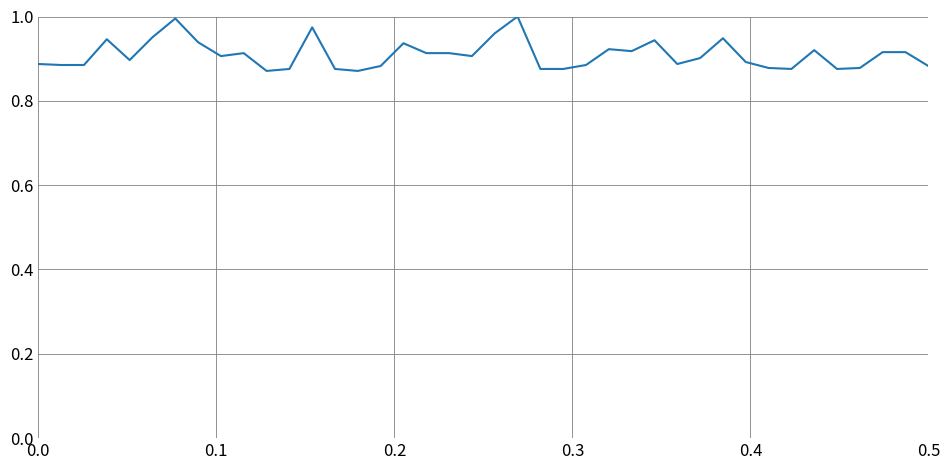

Does the chart display data point markers on the line(s)?

No